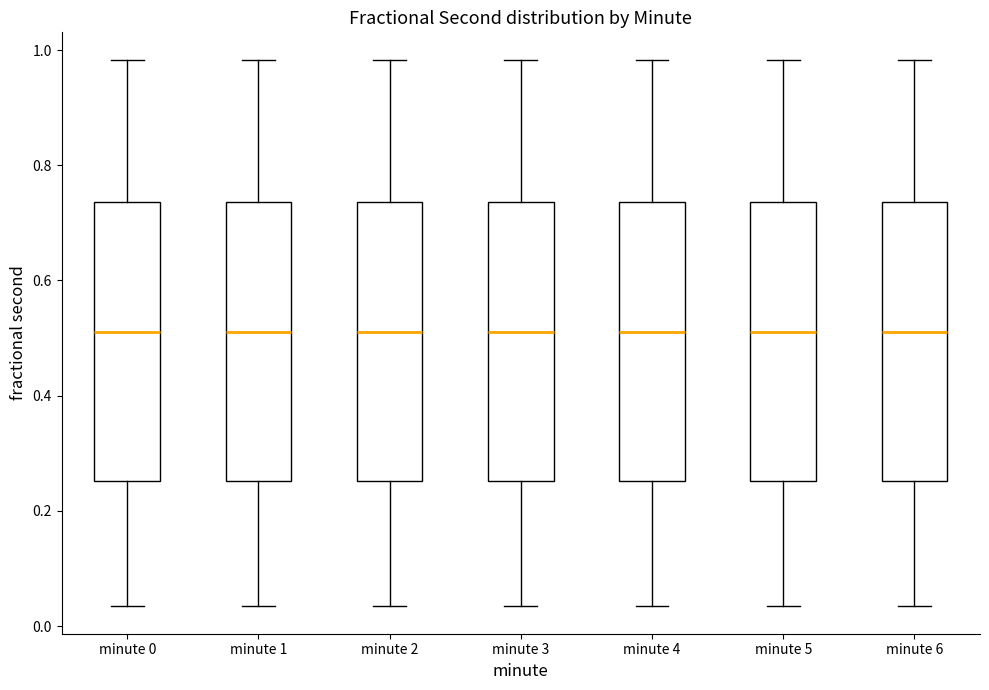

Reading left to right, transcribe this box plot: for each box, give where its median line is, the range the box spans, and where its two whiskers end, as read against the y-axis. The values are not printed on the chart, so give them approximately, as read against the axis.

minute 0: median 0.52, box 0.26 to 0.74, whiskers 0.04 to 0.98
minute 1: median 0.52, box 0.26 to 0.74, whiskers 0.04 to 0.98
minute 2: median 0.52, box 0.26 to 0.74, whiskers 0.04 to 0.98
minute 3: median 0.52, box 0.26 to 0.74, whiskers 0.04 to 0.98
minute 4: median 0.52, box 0.26 to 0.74, whiskers 0.04 to 0.98
minute 5: median 0.52, box 0.26 to 0.74, whiskers 0.04 to 0.98
minute 6: median 0.52, box 0.26 to 0.74, whiskers 0.04 to 0.98